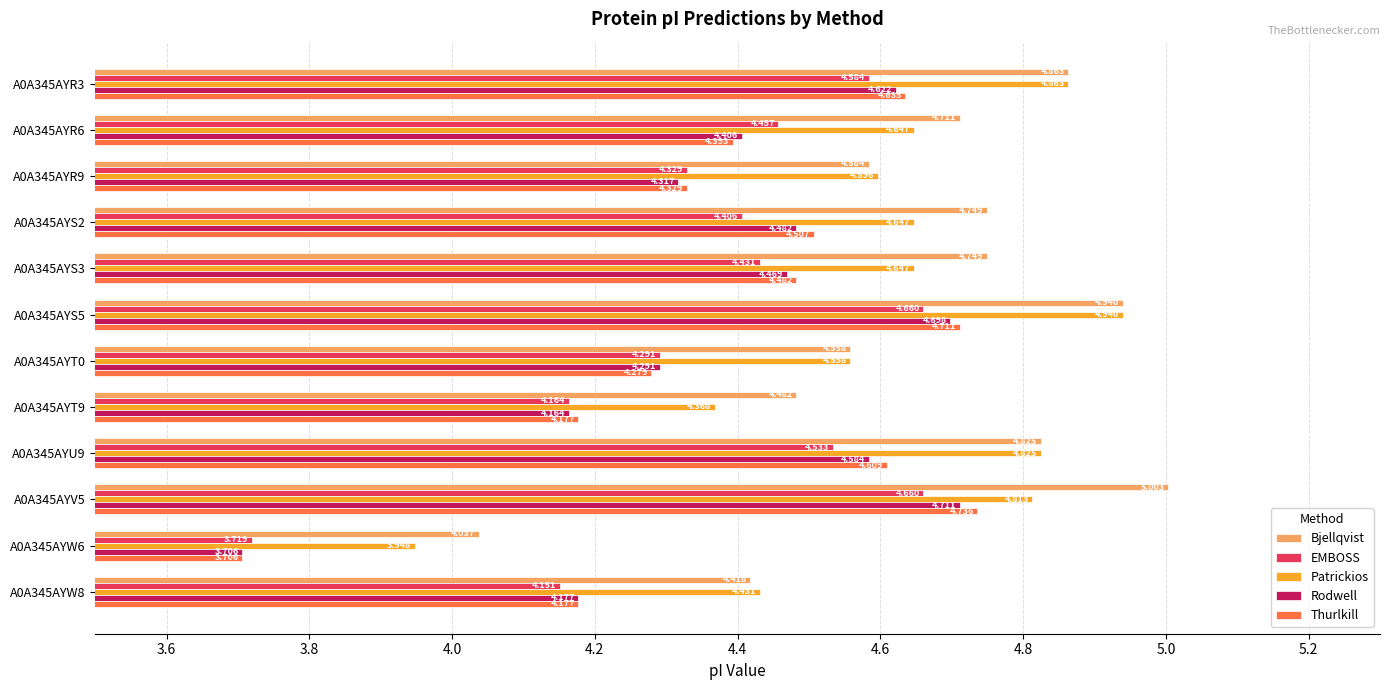

List the series in order of their peak value, highest first.

Bjellqvist, Patrickios, Thurlkill, Rodwell, EMBOSS